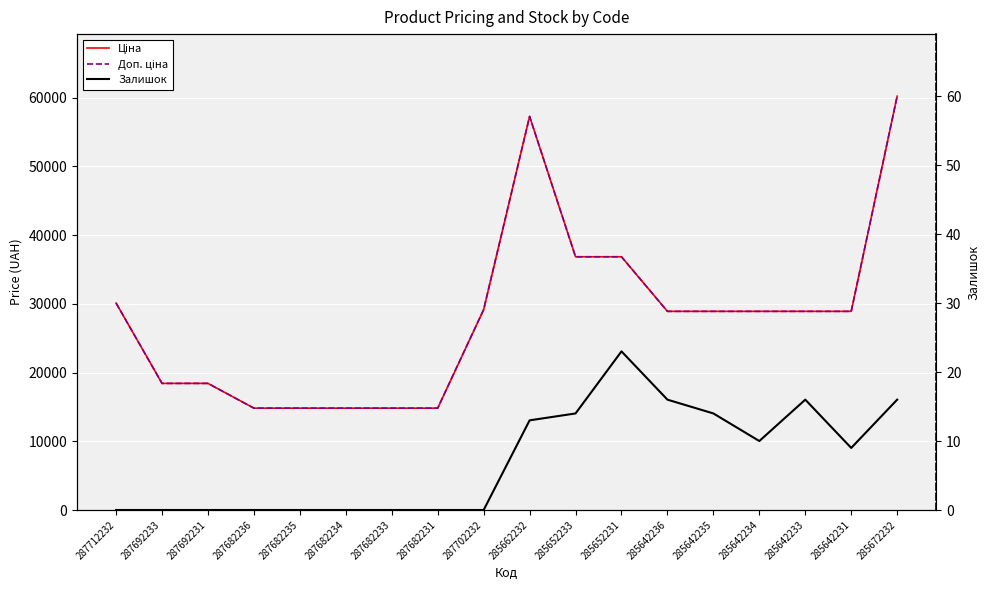

Reading left to right, extract all data points from this chart.

Ціна: 287712232=30102.8	287692233=18420.9	287692231=18420.9	287682236=14817.6	287682235=14817.6	287682234=14817.6	287682233=14817.6	287682231=14817.6	287702232=29152.3	285662232=57258.0	285652233=36841.8	285652231=36841.8	285642236=28901.7	285642235=28901.7	285642234=28901.7	285642233=28901.7	285642231=28901.7	285672232=60205.6
Доп. ціна: 287712232=30102.8	287692233=18420.9	287692231=18420.9	287682236=14817.6	287682235=14817.6	287682234=14817.6	287682233=14817.6	287682231=14817.6	287702232=29152.3	285662232=57258.0	285652233=36841.8	285652231=36841.8	285642236=28901.7	285642235=28901.7	285642234=28901.7	285642233=28901.7	285642231=28901.7	285672232=60205.6
Залишок: 287712232=0.0	287692233=0.0	287692231=0.0	287682236=0.0	287682235=0.0	287682234=0.0	287682233=0.0	287682231=0.0	287702232=0.0	285662232=13.0	285652233=14.0	285652231=23.0	285642236=16.0	285642235=14.0	285642234=10.0	285642233=16.0	285642231=9.0	285672232=16.0